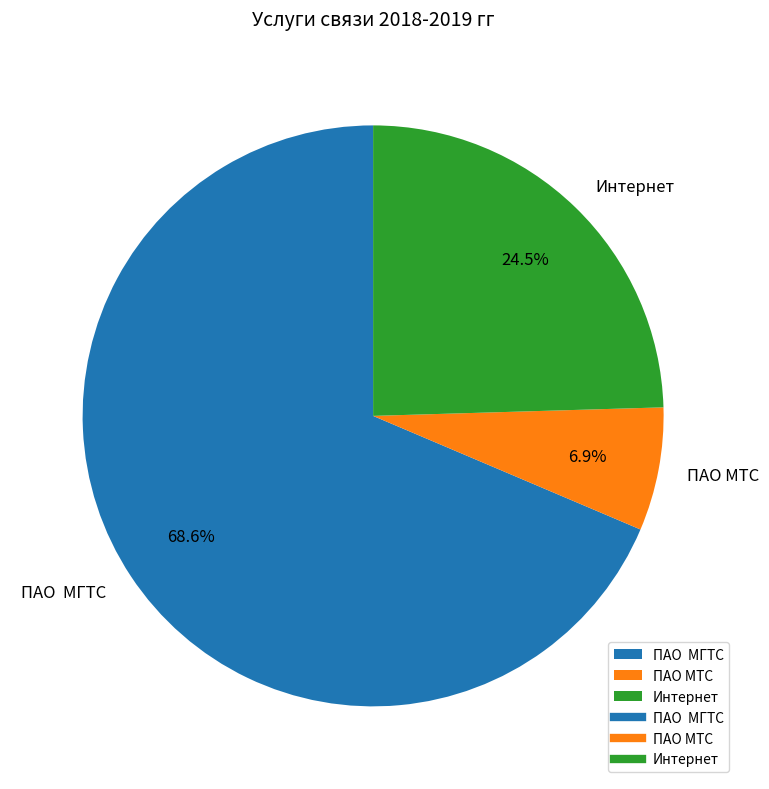

Which category accounts for the majority?

ПАО МГТС